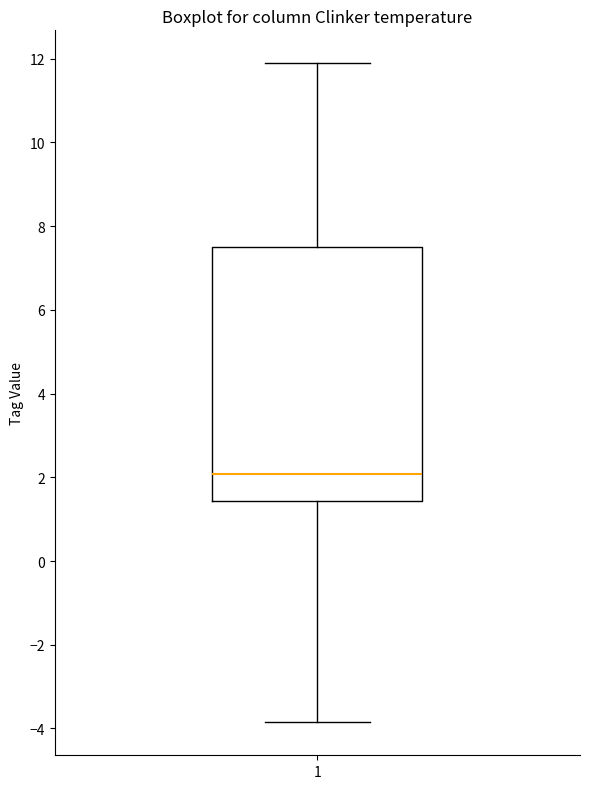

Transcribe this box plot: give where the median line is, the range the box spans, and where the two whiskers end, as read against the y-axis. The values are not printed on the chart, so give them approximately, as read against the axis.

median 2.0, box 1.4 to 7.6, whiskers -3.8 to 11.8